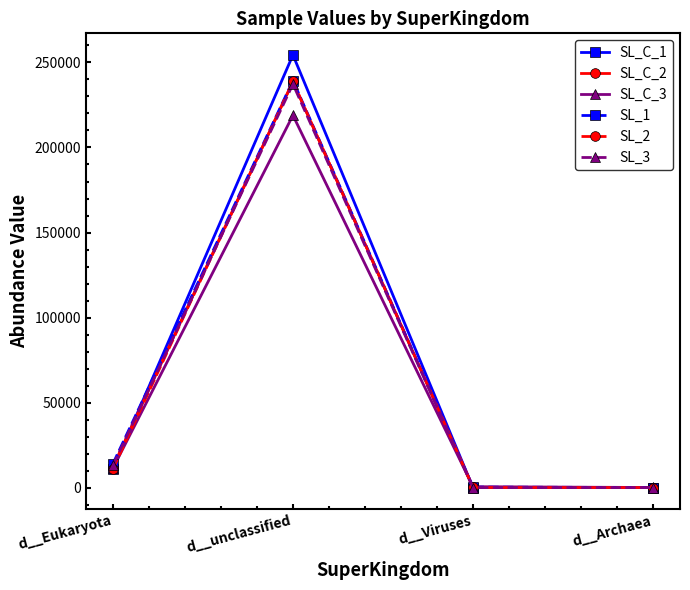

Which label corresponds to the largest value in the chart?

d__unclassified